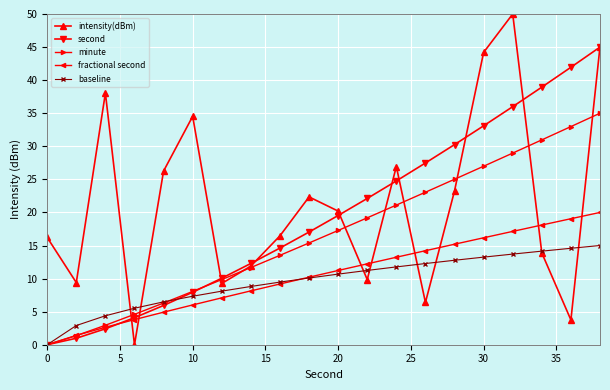

What is the highest value of the minute series?

35.0